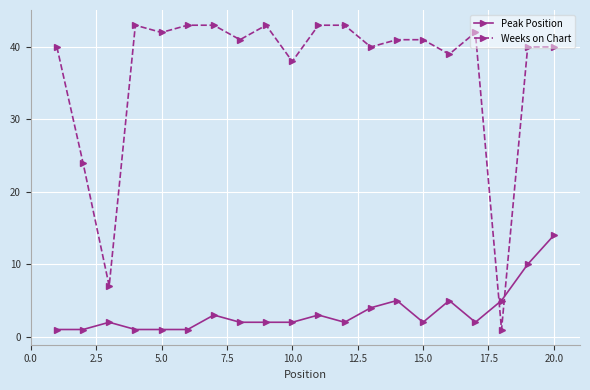

What is the average value of the Weeks on Chart series?

37